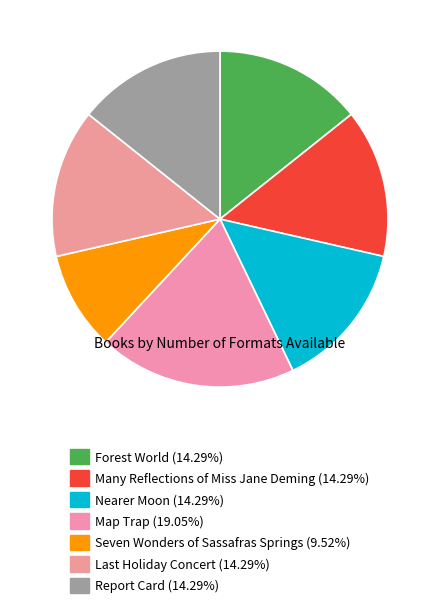

To the nearest percent, what is the difference between the Report Card and Seven Wonders of Sassafras Springs slice percentages?

5%